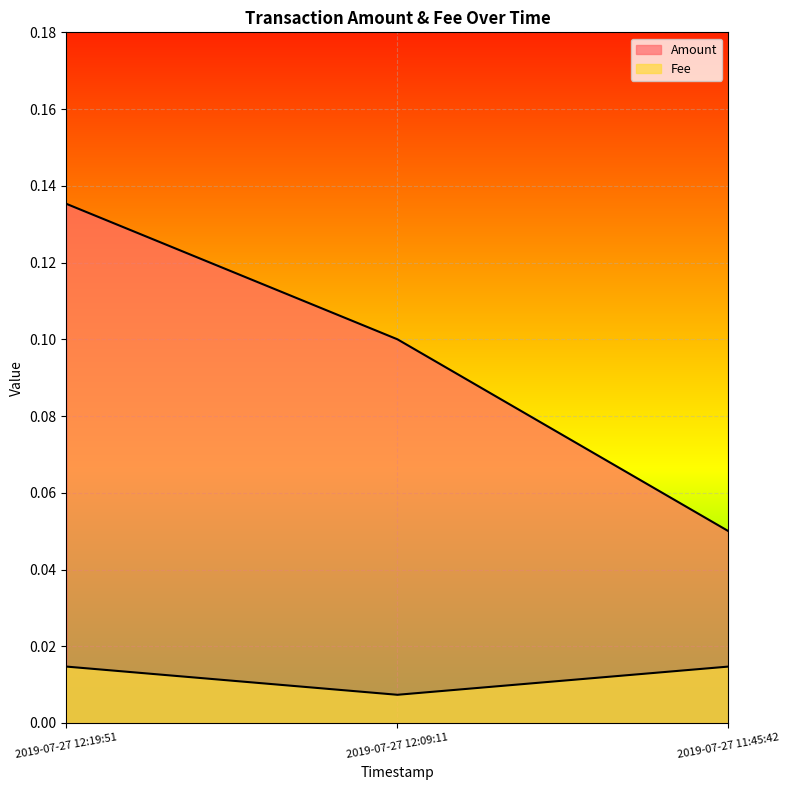

Does the chart display data point markers on the line(s)?

No